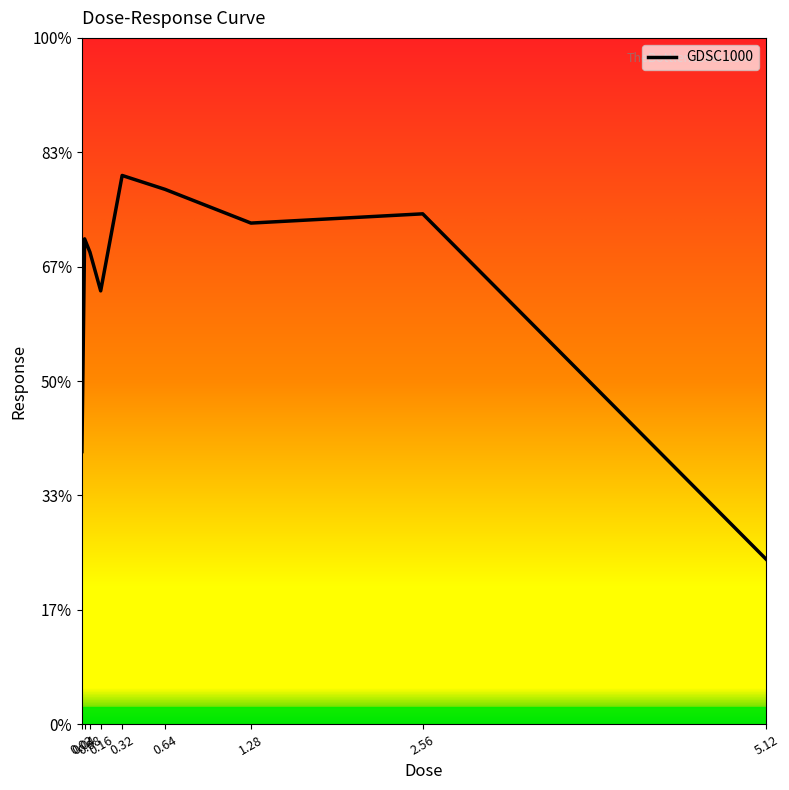

What is the difference between the maximum and minimum values?

16.8